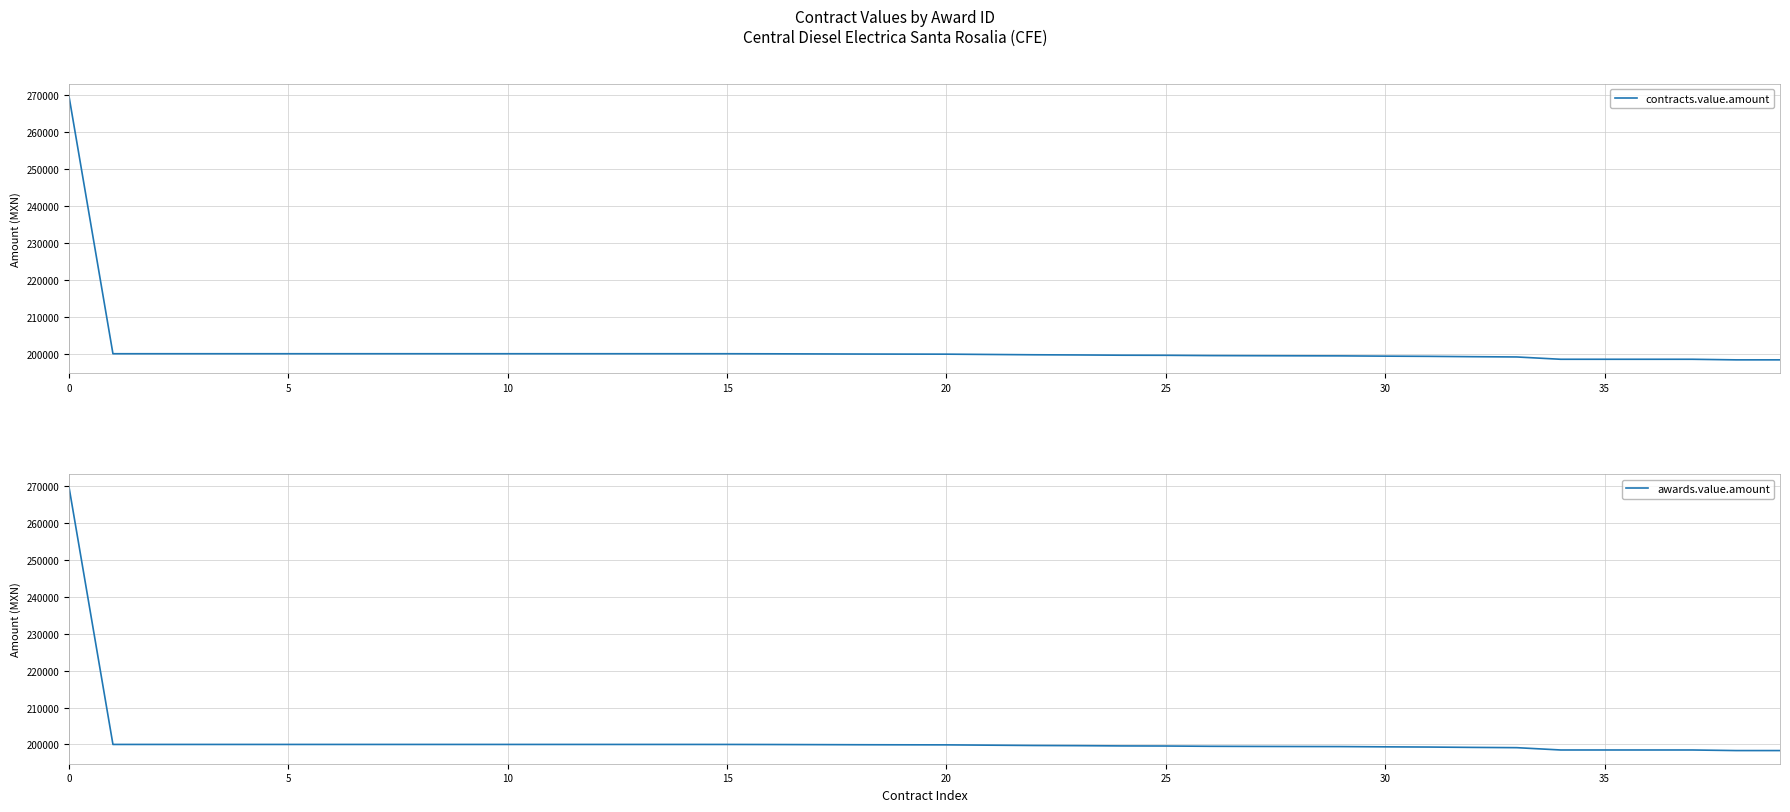

What is the minimum value for contracts.value.amount?

198342.0